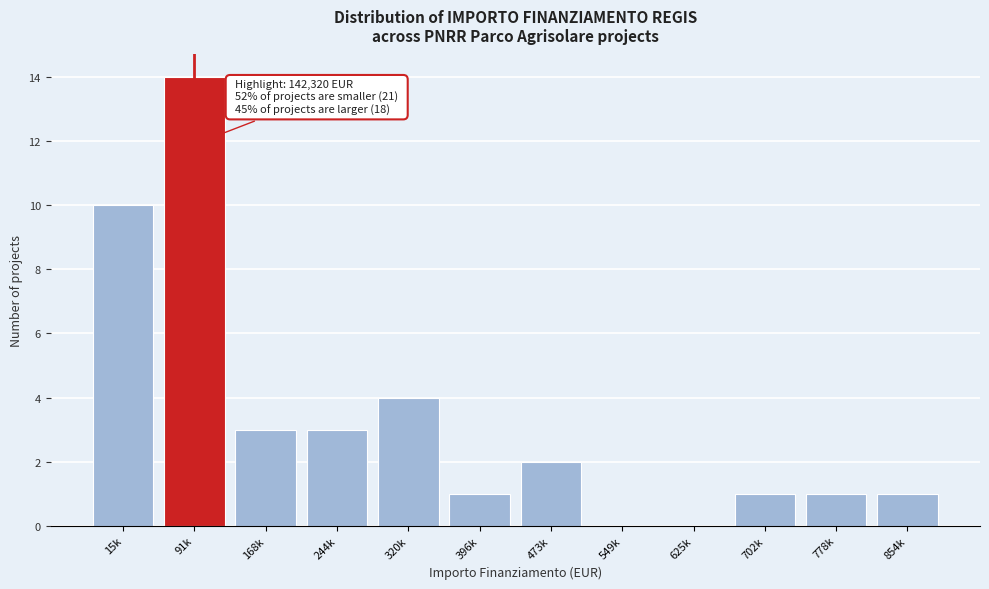

Reading left to right, transcribe all the data shown in this chart.

15k=10	91k=14	168k=3	244k=3	320k=4	396k=1	473k=2	549k=0	625k=0	702k=1	778k=1	854k=1